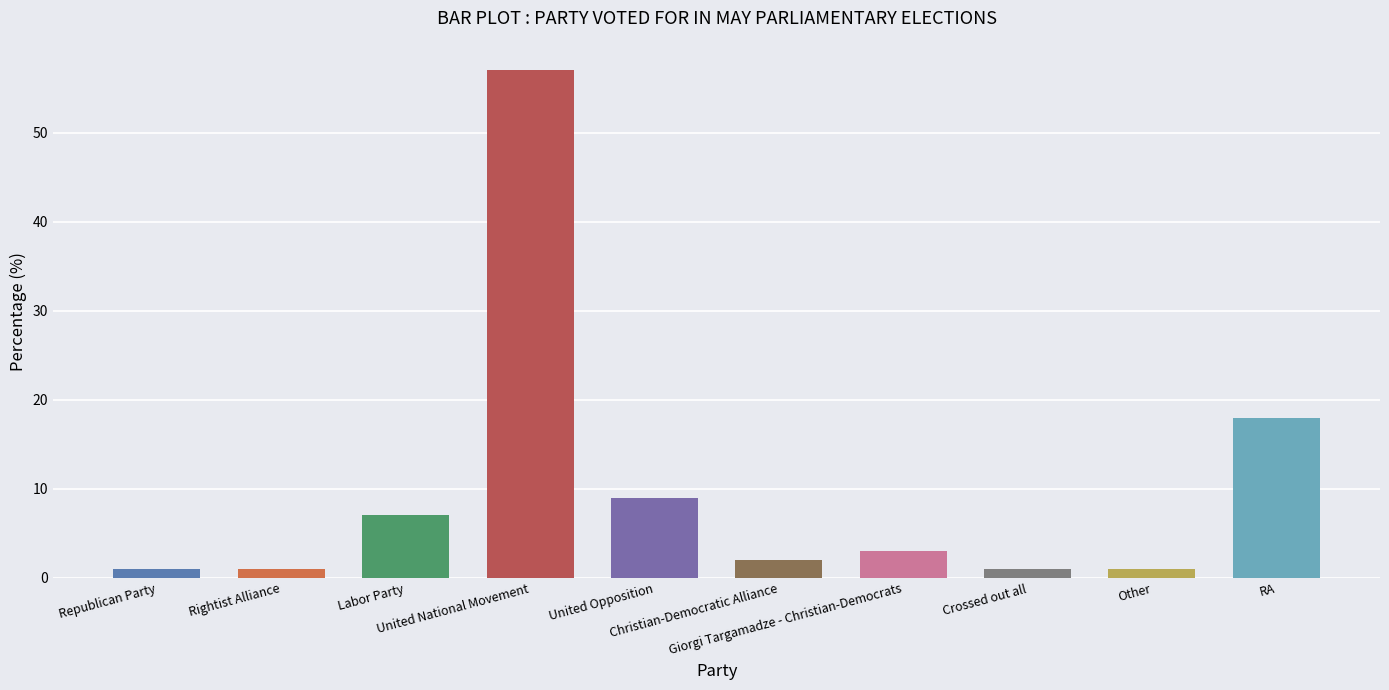

What is the difference between the maximum and minimum values?

56